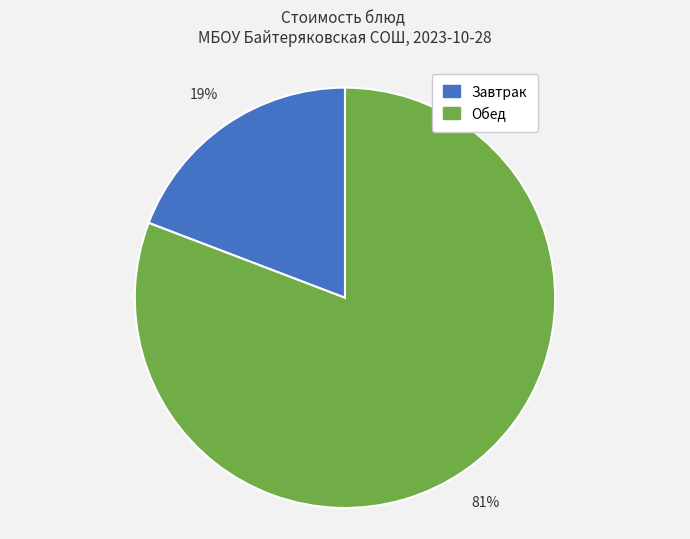

How many segments does this pie chart have?

2